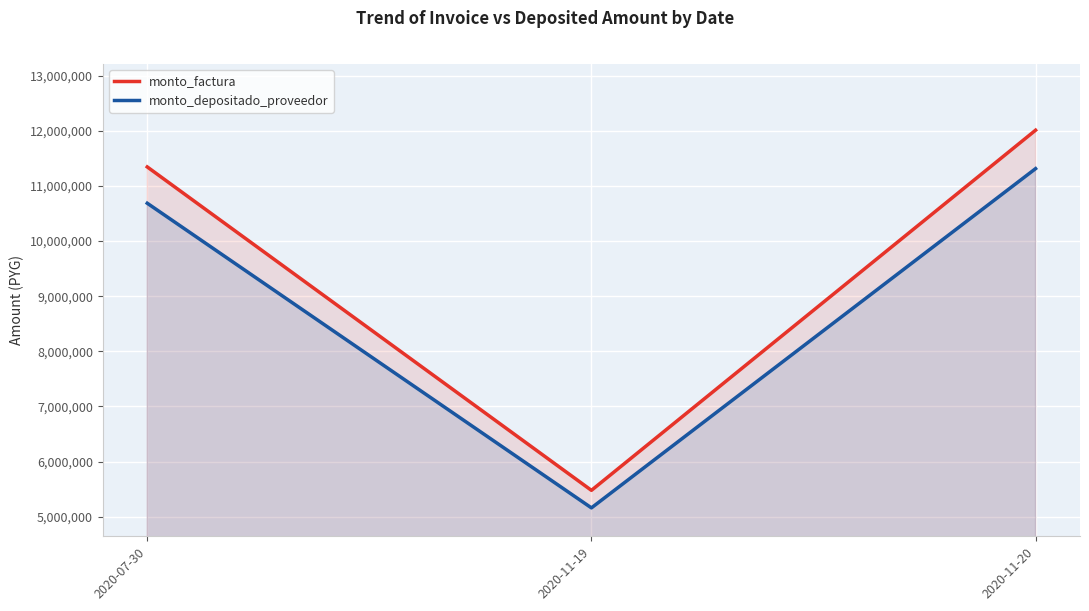

Is the value of monto_depositado_proveedor at 2020-07-30 greater than the value of monto_factura at 2020-07-30?

No